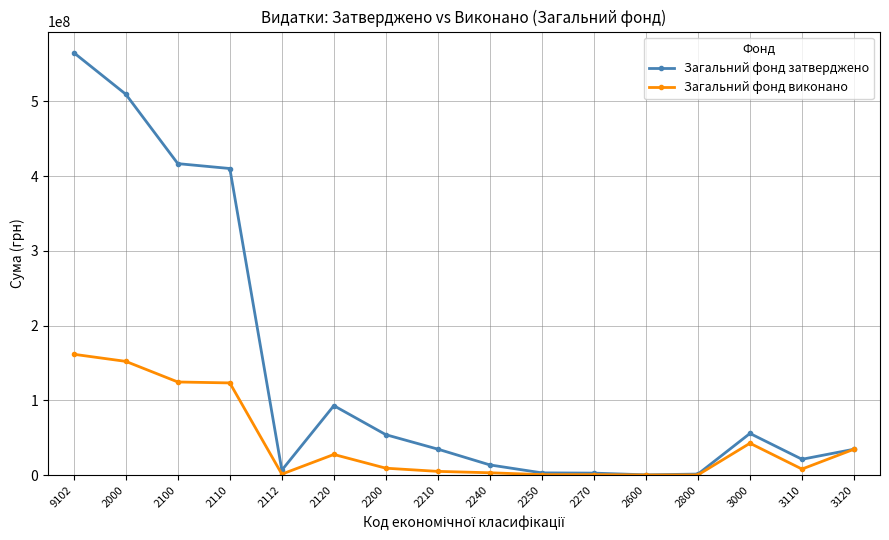

Is the value of Загальний фонд виконано at 2112 greater than the value of Загальний фонд затверджено at 2240?

No